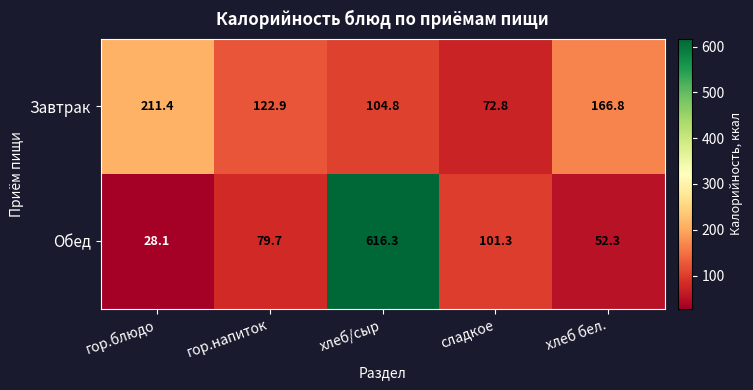

Read the Обед value at сладкое.

101.3